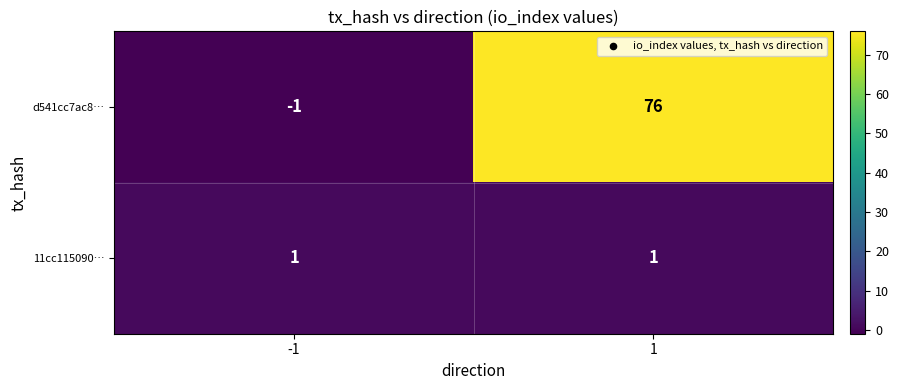

Between -1 and 1, which series saw the biggest shift?

d541cc7ac8…